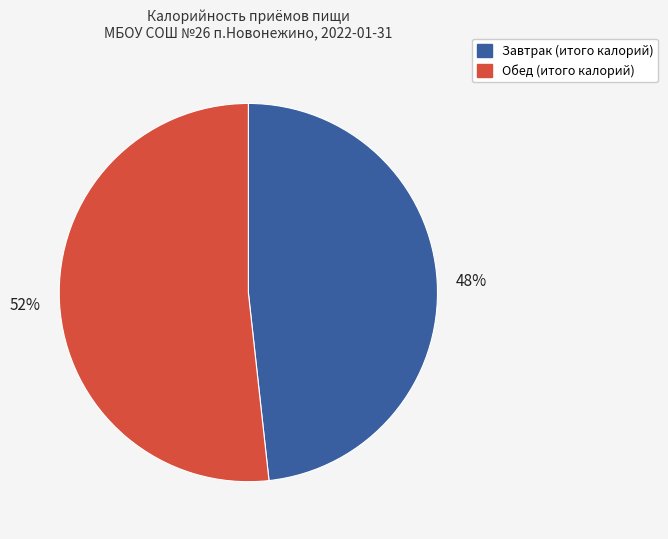

Combined, do Обед and Завтрак account for over 50%?

Yes